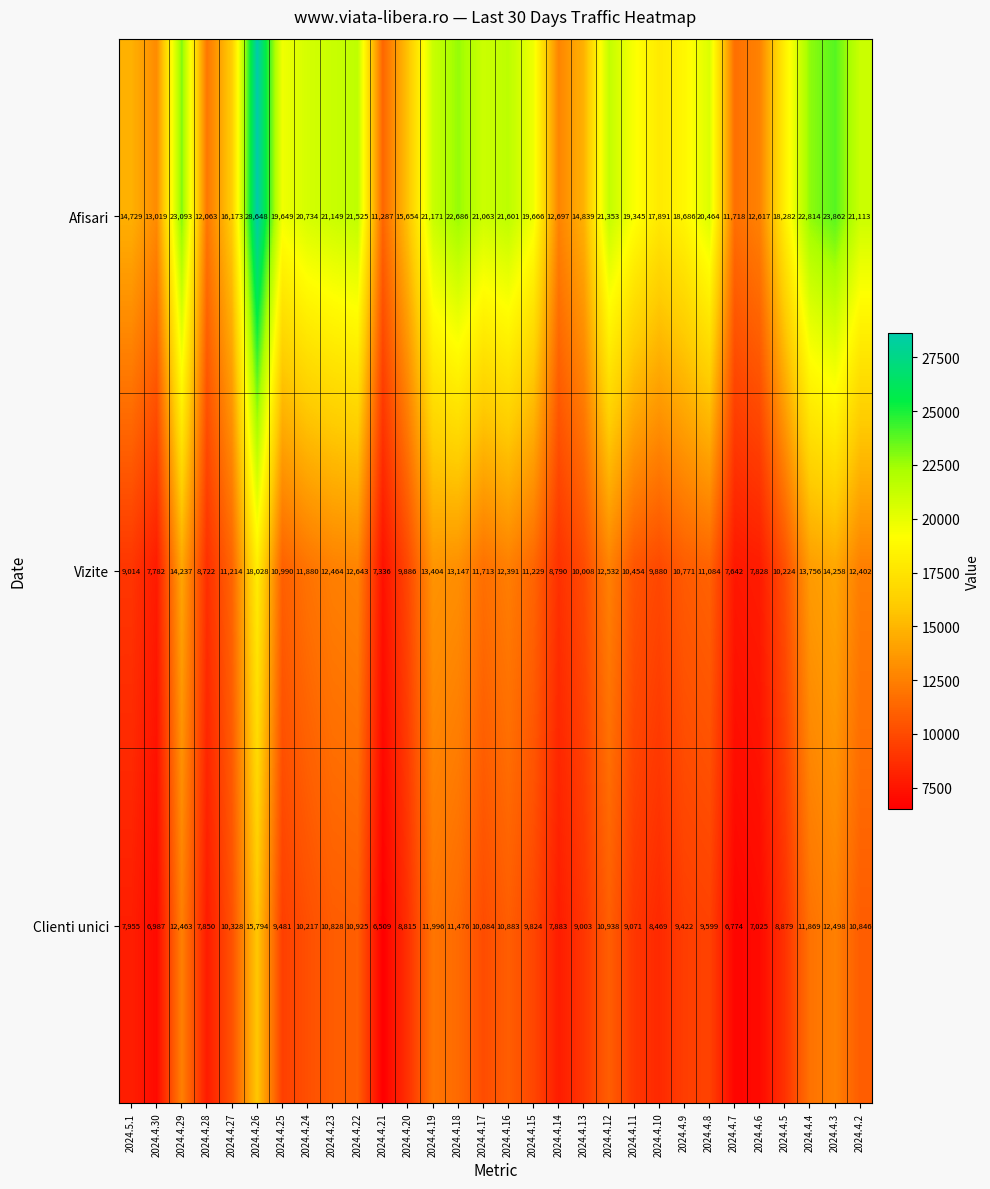

Rank the series by their average value, from highest to lowest.

Afisari, Vizite, Clienti unici